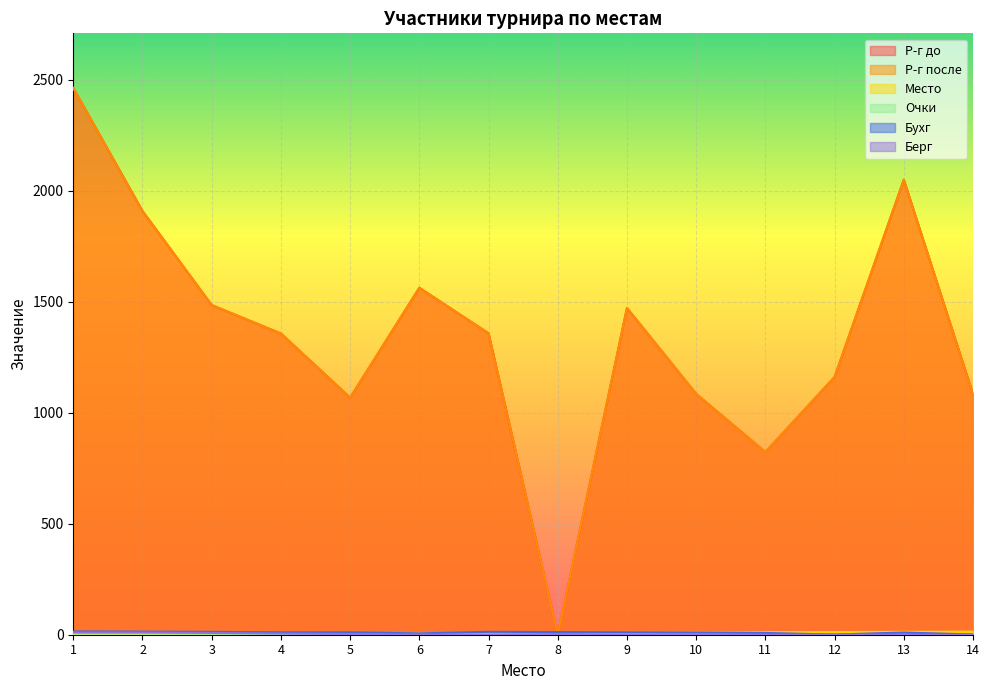

What are all the series names shown in the legend?

Р-г до, Р-г после, Место, Очки, Бухг, Берг